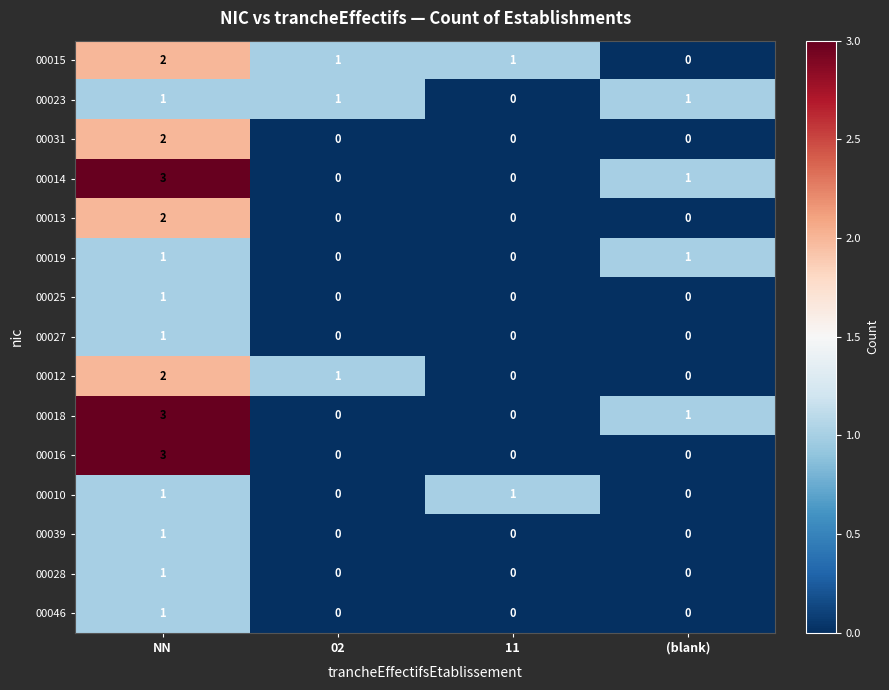

What is the greatest value displayed?

3